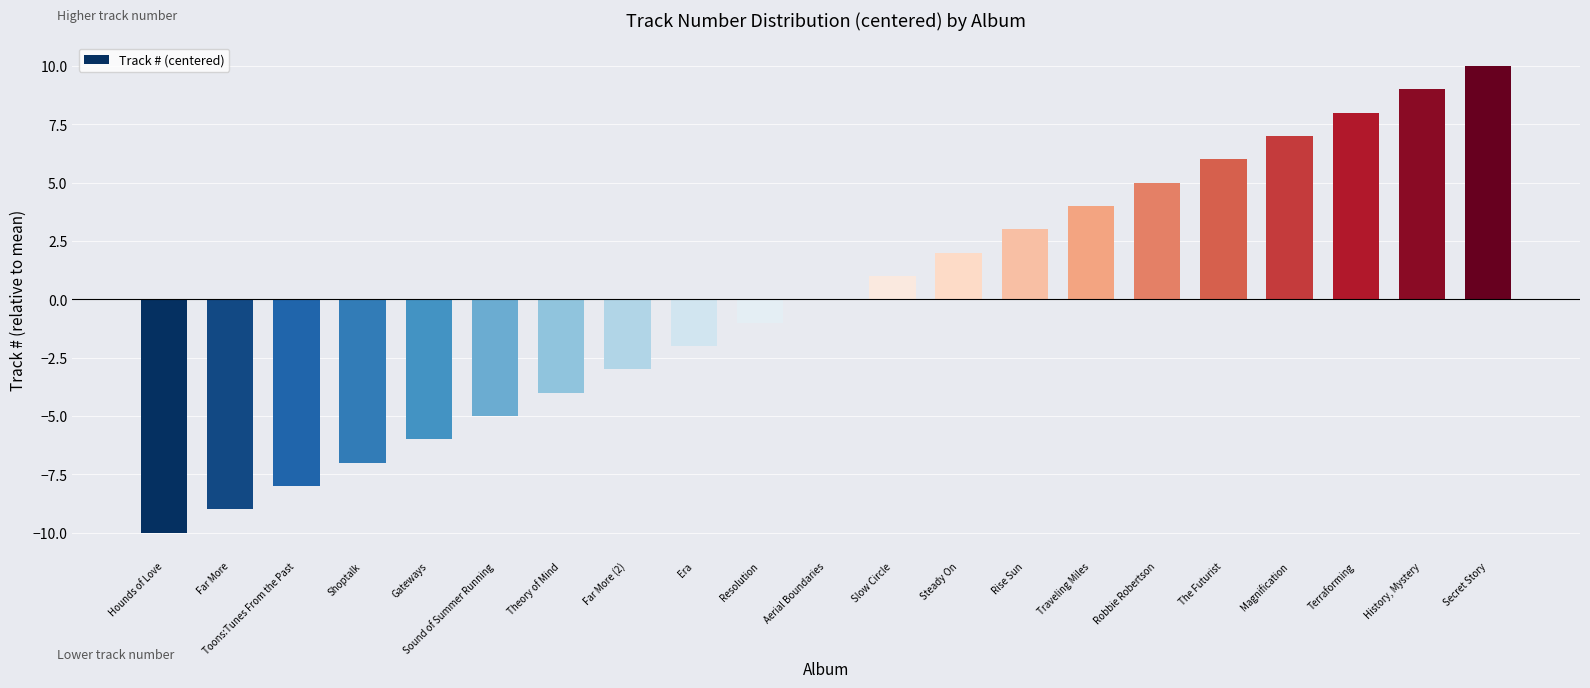

What is the greatest value displayed?

10